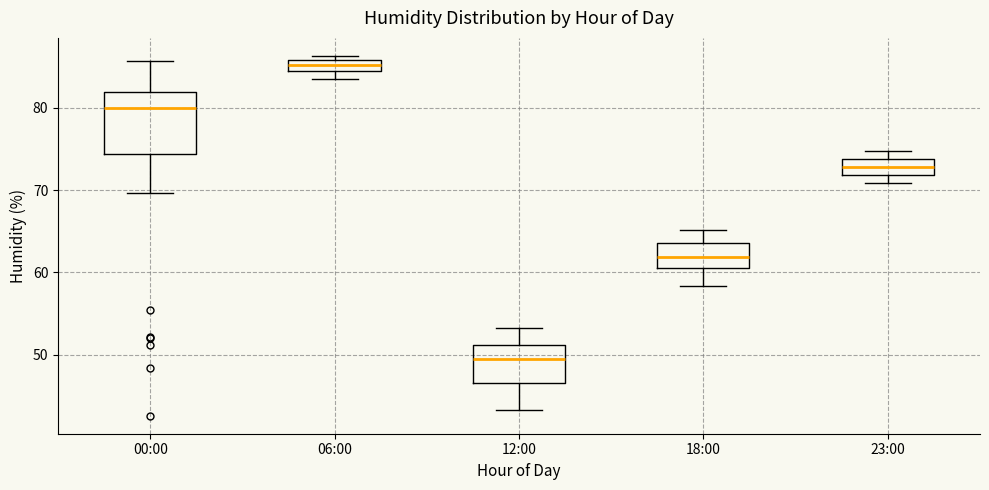

Which box is the tallest, from its lower edge to its upper edge?

00:00